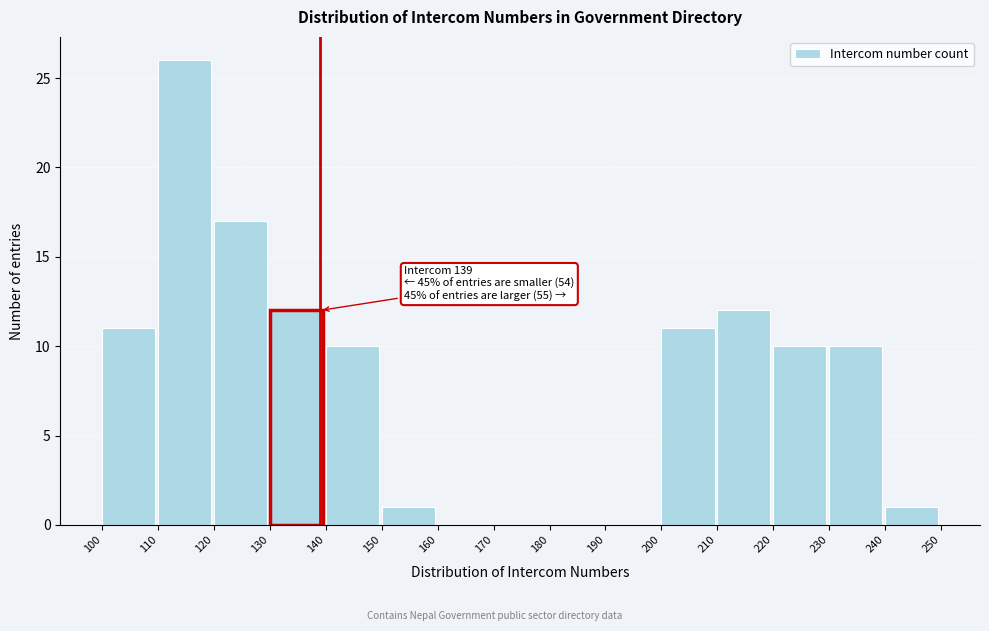

Which range on the x-axis has the tallest bar?

110 to 120